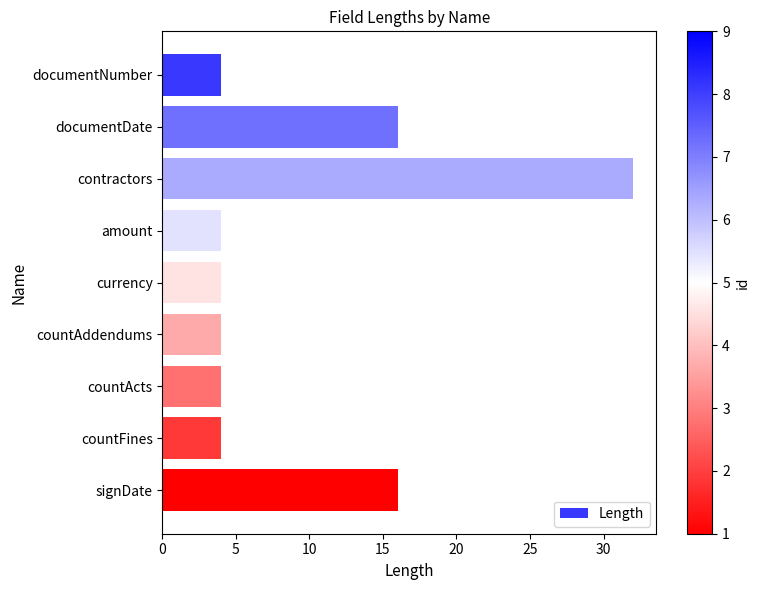

What is the maximum value shown in the chart?

32